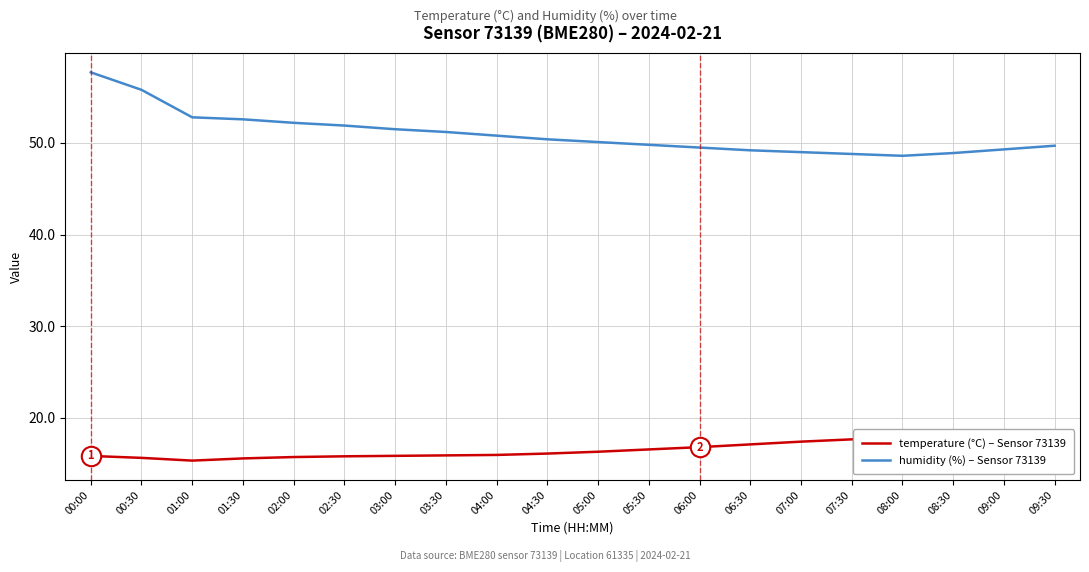

Where does the temperature (°C) – Sensor 73139 series first go above 16?

04:30